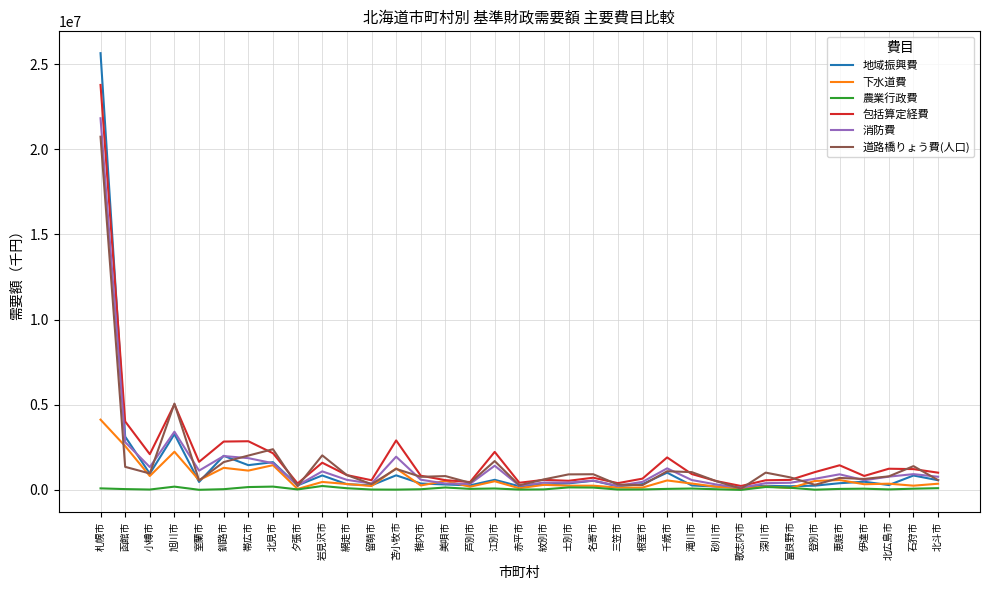

What is the difference between the maximum and second lowest values in the 道路橋りょう費(人口) series?

20511632